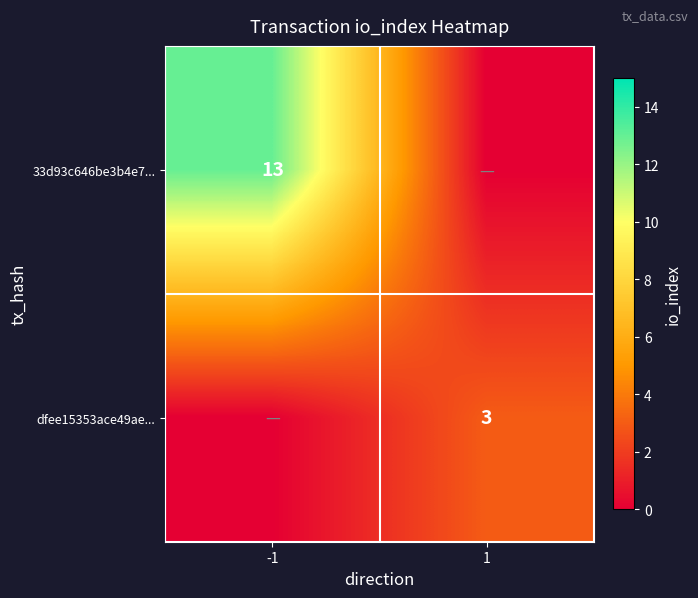

Is it true that dfee15353ace49ae... equals 3 at 1?

True